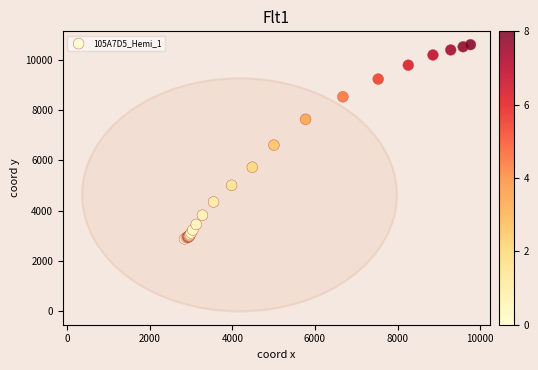

What Y value in the scatter plot is closest to 6743?

6611.5